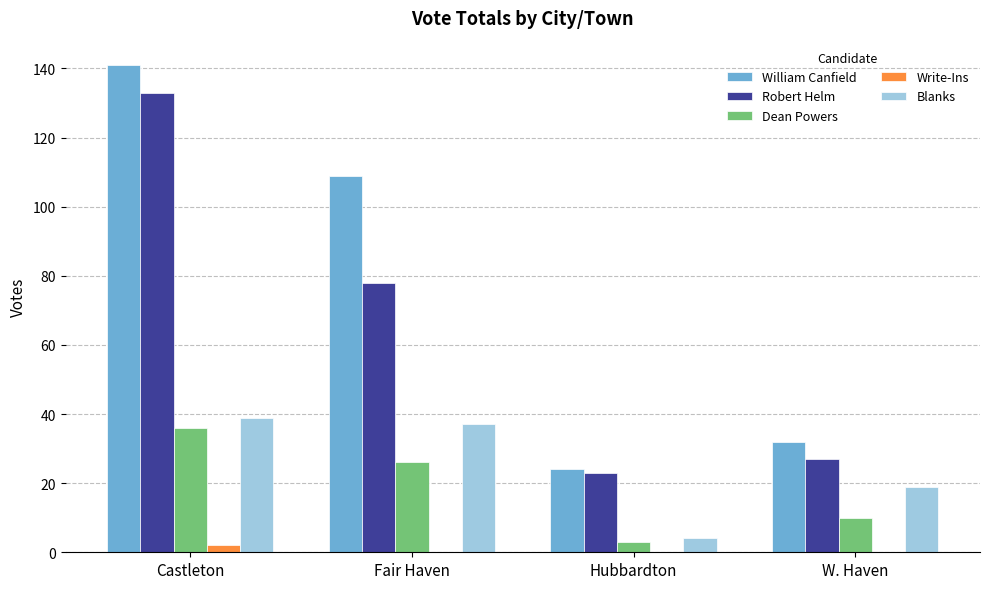

Which series changed the most between Fair Haven and Hubbardton?

William Canfield